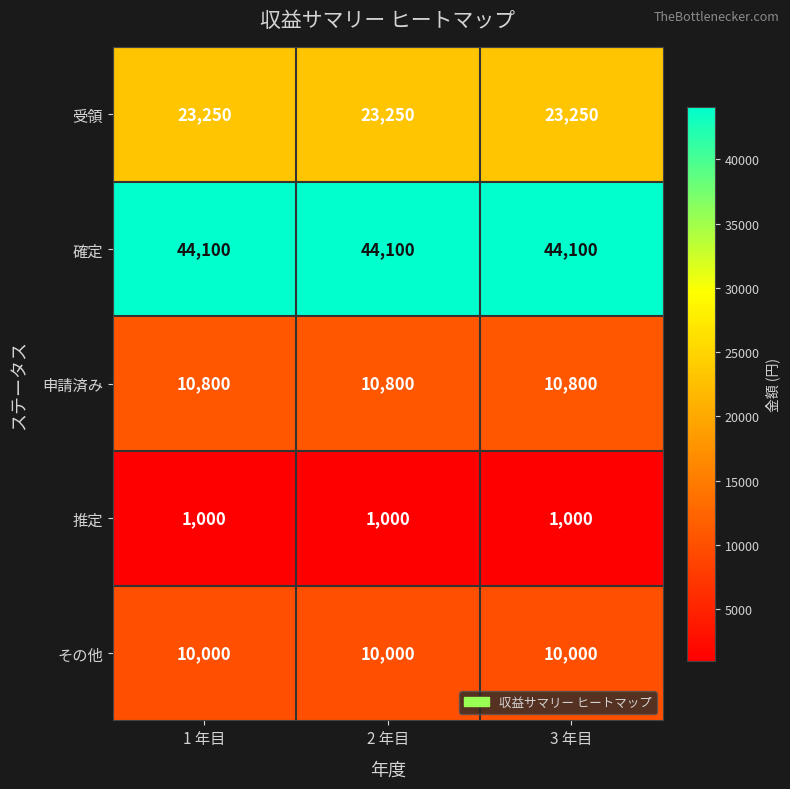

What is the smallest value displayed?

1000